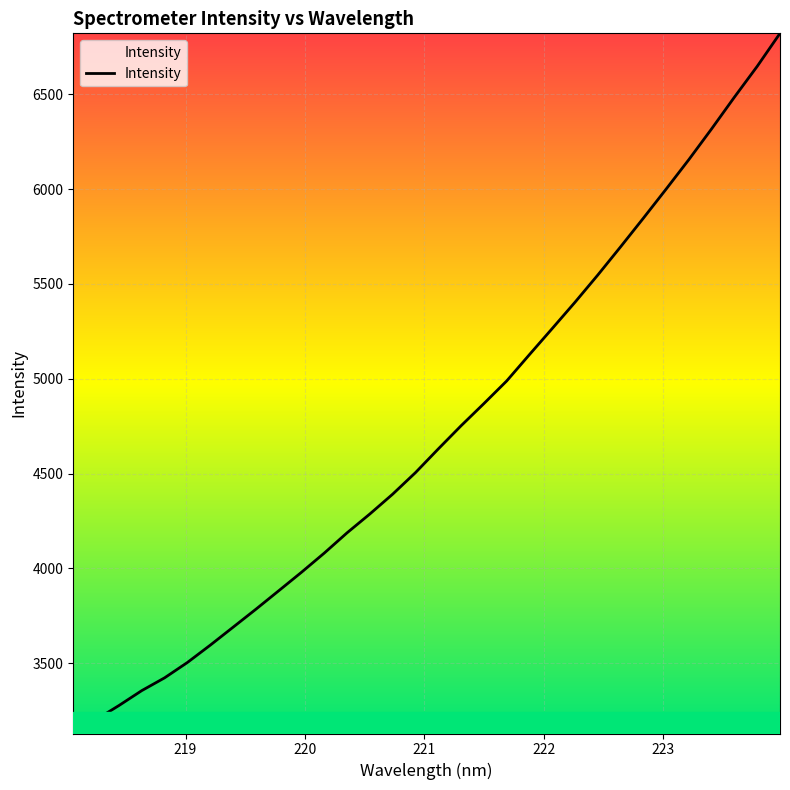

What is the smallest value displayed?

3129.2